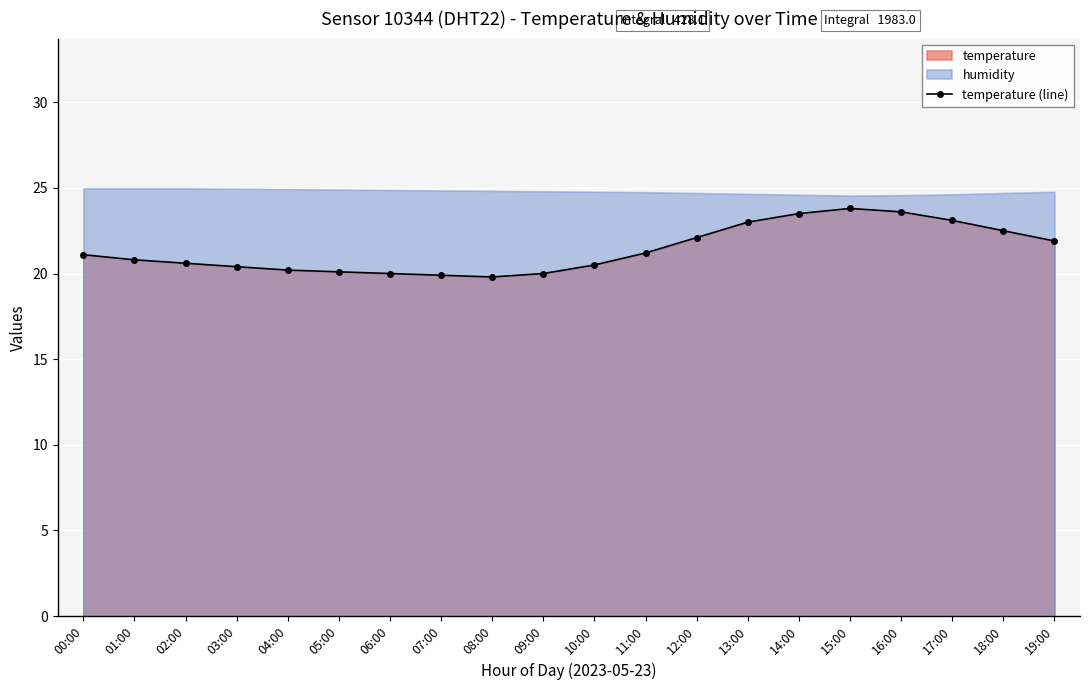

Read the value at 15:00.

23.8